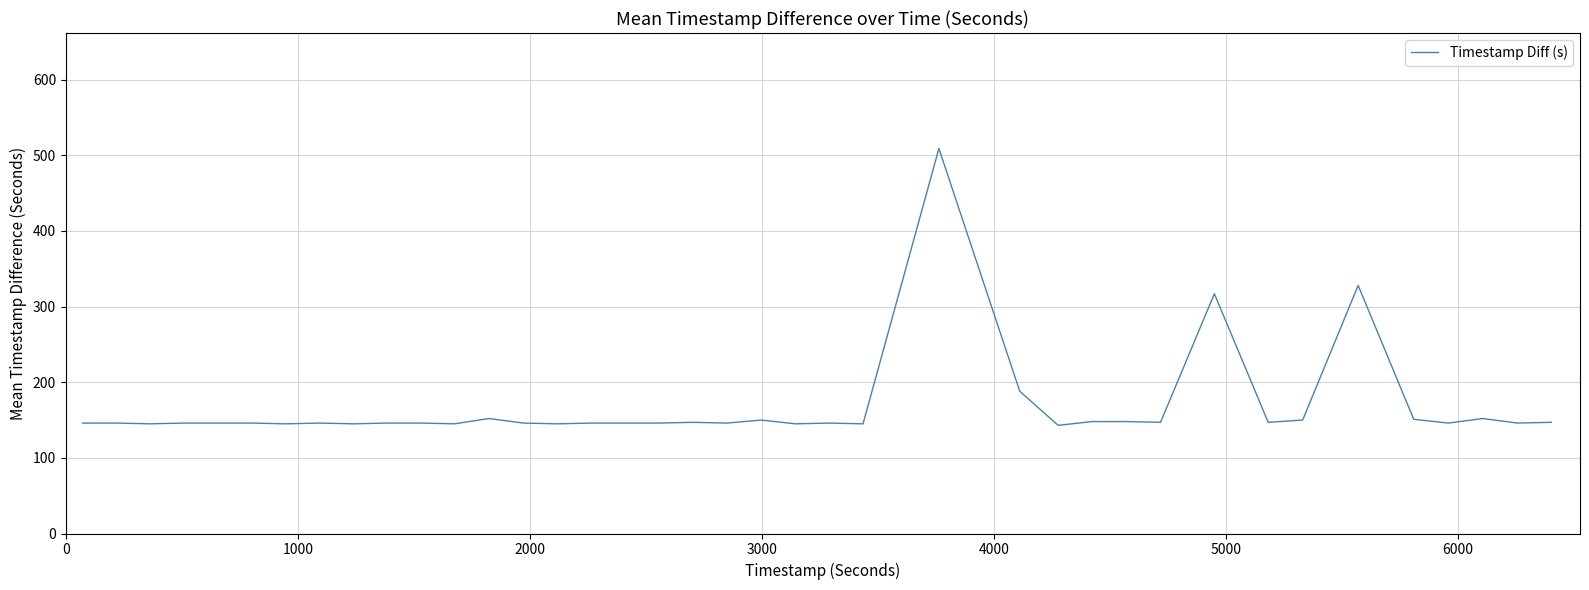

What is the minimum value shown in the chart?

143